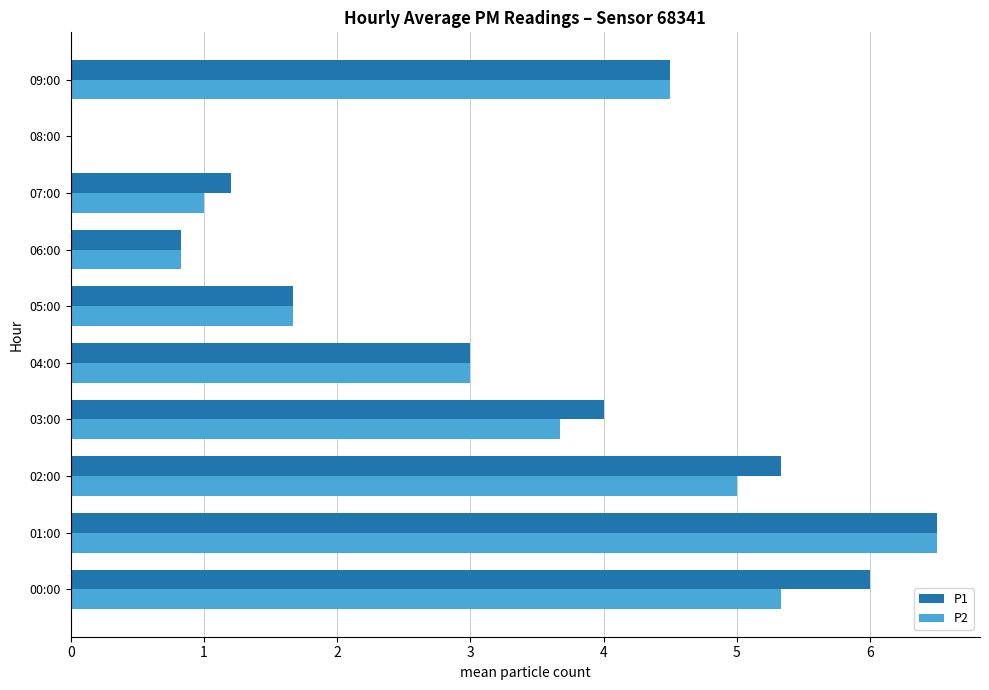

What is the sum of the P1 values at 04:00 and 02:00?

8.3